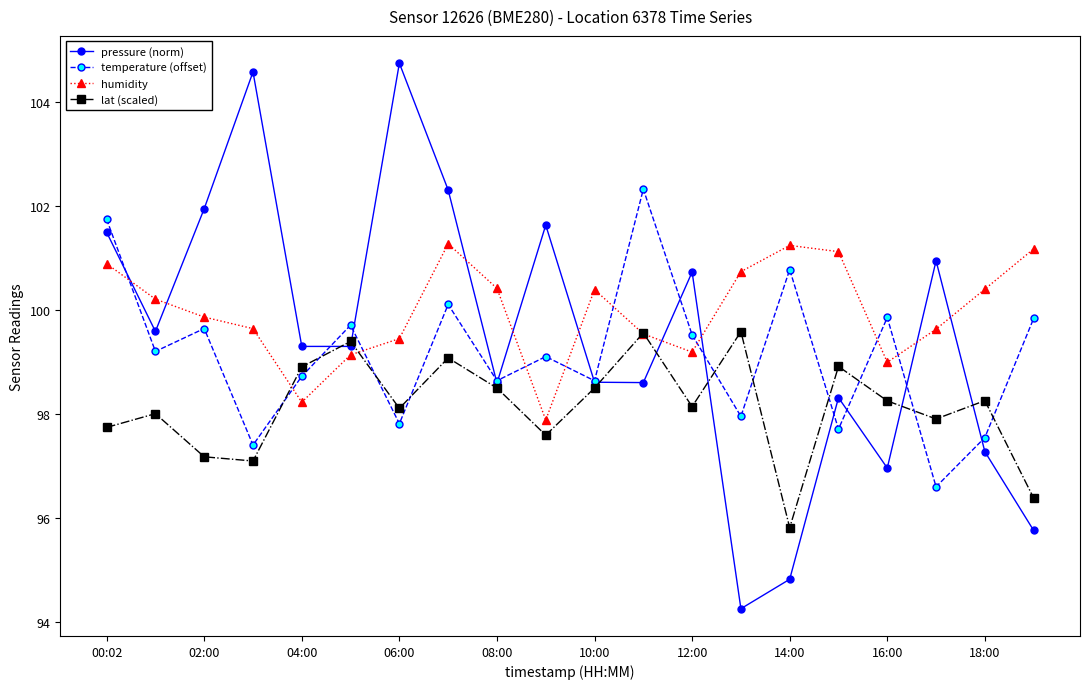

What is the average value of the lat (scaled) series?

98.1